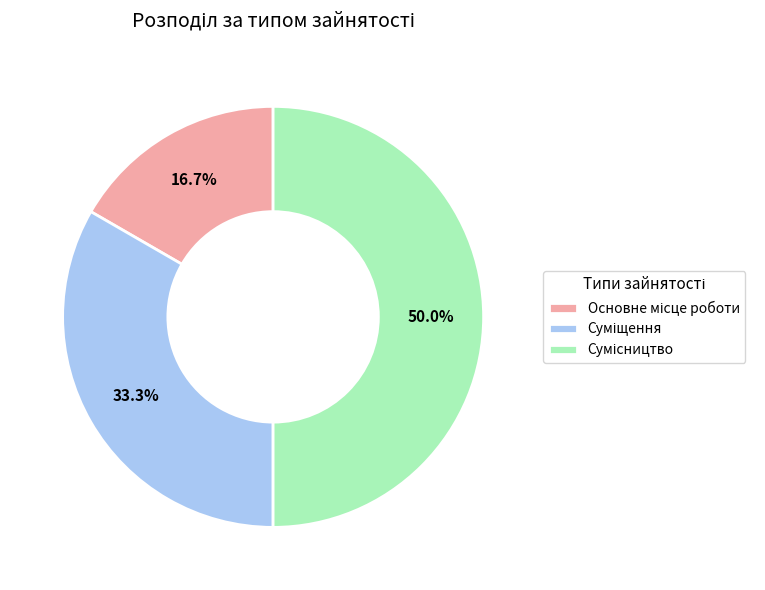

Count the number of slices in the pie.

3